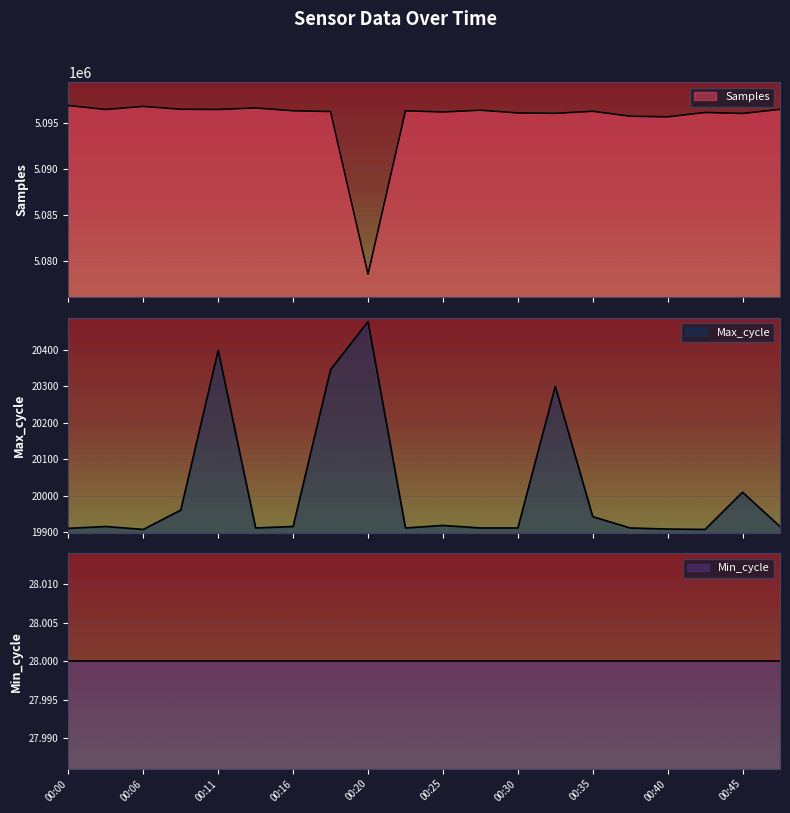

What is the maximum value shown in the chart?

5096928